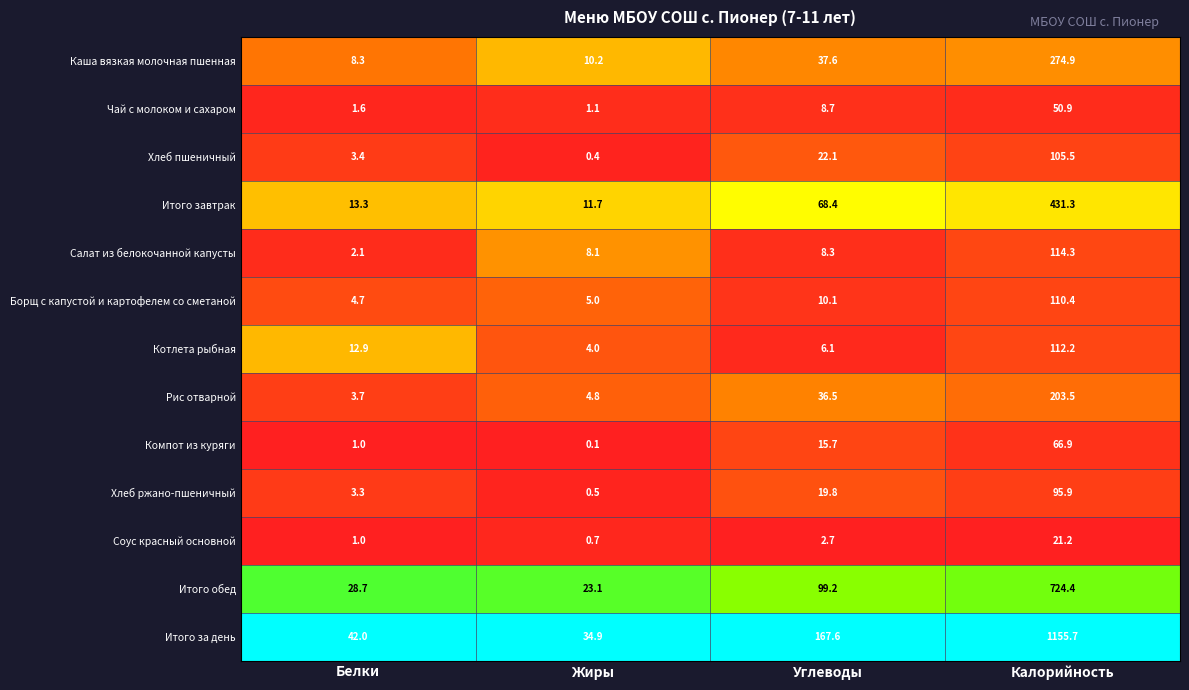

How many distinct data groups are displayed?

13